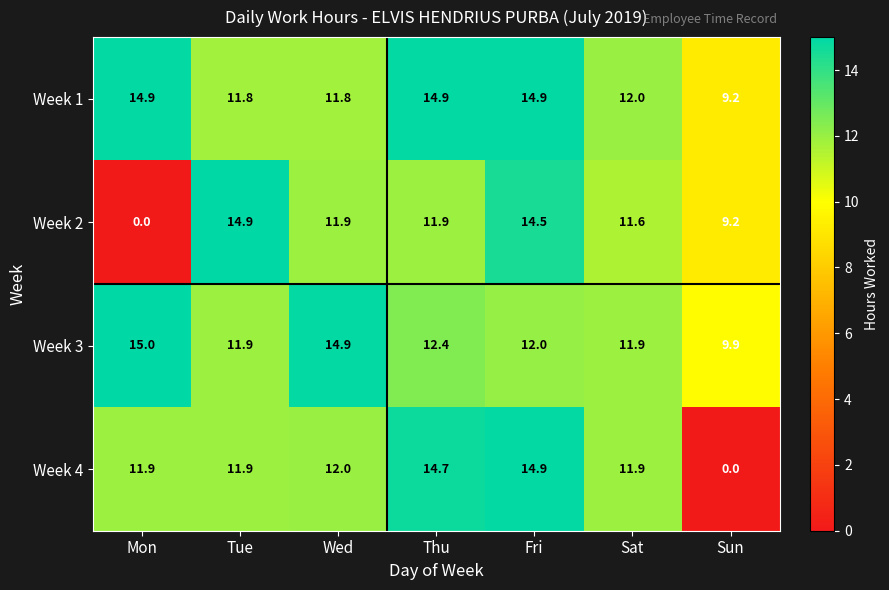

Which label corresponds to the largest value in the chart?

Mon